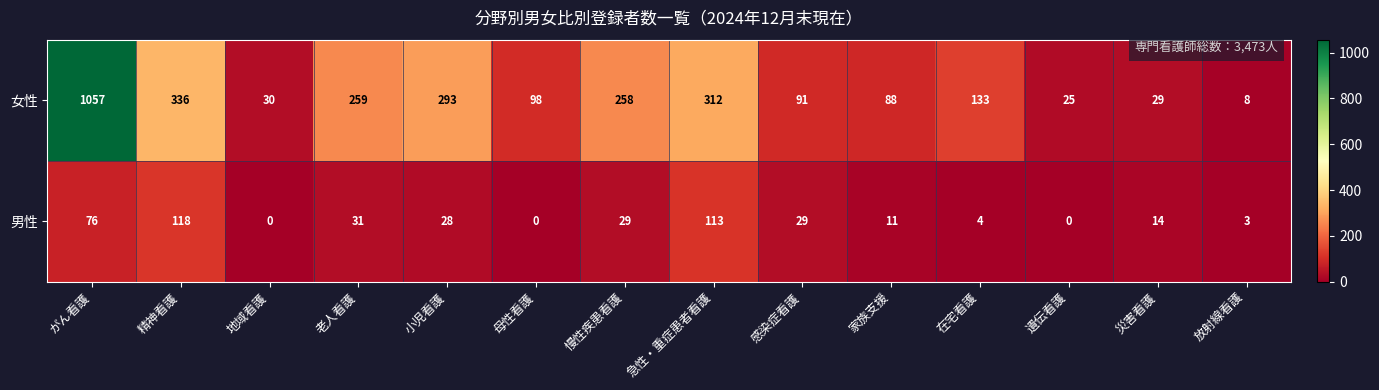

Rank the series by their maximum value, from highest to lowest.

女性, 男性